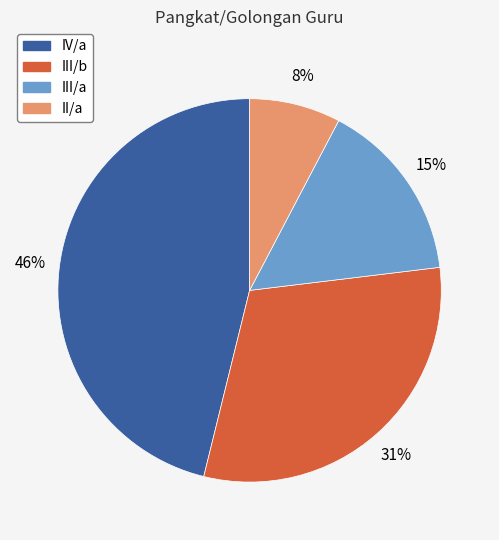

What is the ratio of the value at III/a to the value at III/b?

0.5